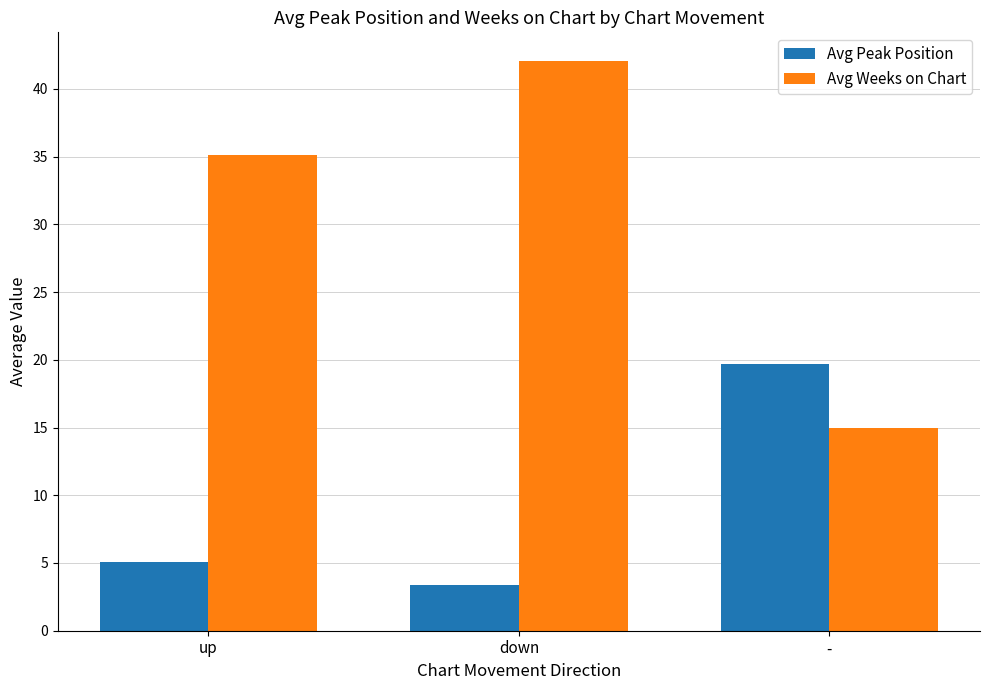

What is the lowest value of the Avg Peak Position series?

3.4